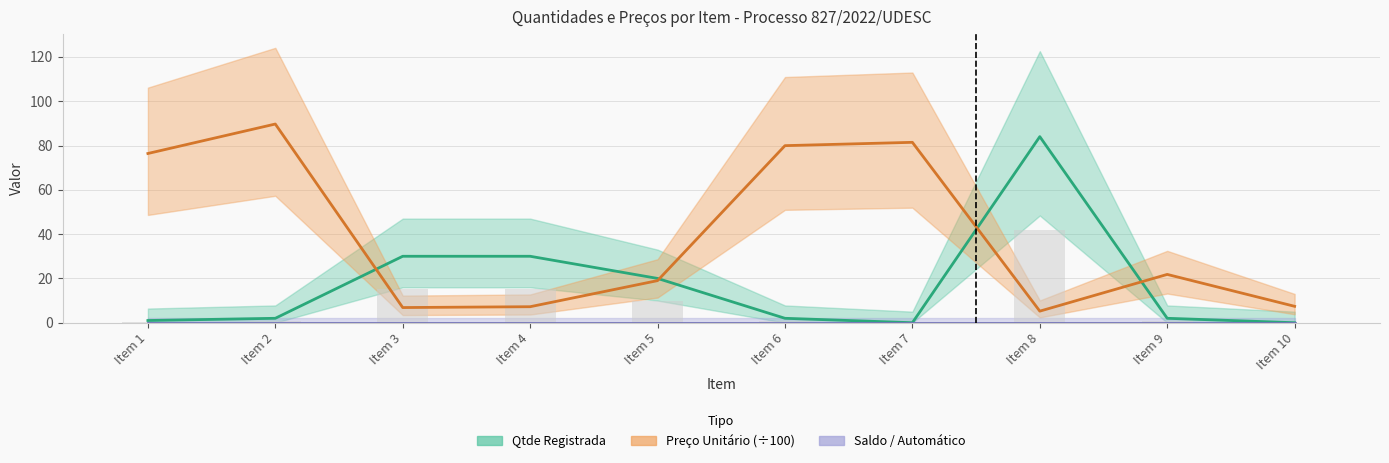

Reading left to right, transcribe all the data shown in this chart.

Qtde Registrada: Item 1=1.0	Item 2=2.0	Item 3=30.0	Item 4=30.0	Item 5=20.0	Item 6=2.0	Item 7=0.0	Item 8=84.0	Item 9=2.0	Item 10=0.0
Preco UNITARIO: Item 1=76.4	Item 2=89.7	Item 3=6.9	Item 4=7.2	Item 5=19.0	Item 6=79.9	Item 7=81.4	Item 8=5.2	Item 9=21.8	Item 10=7.4